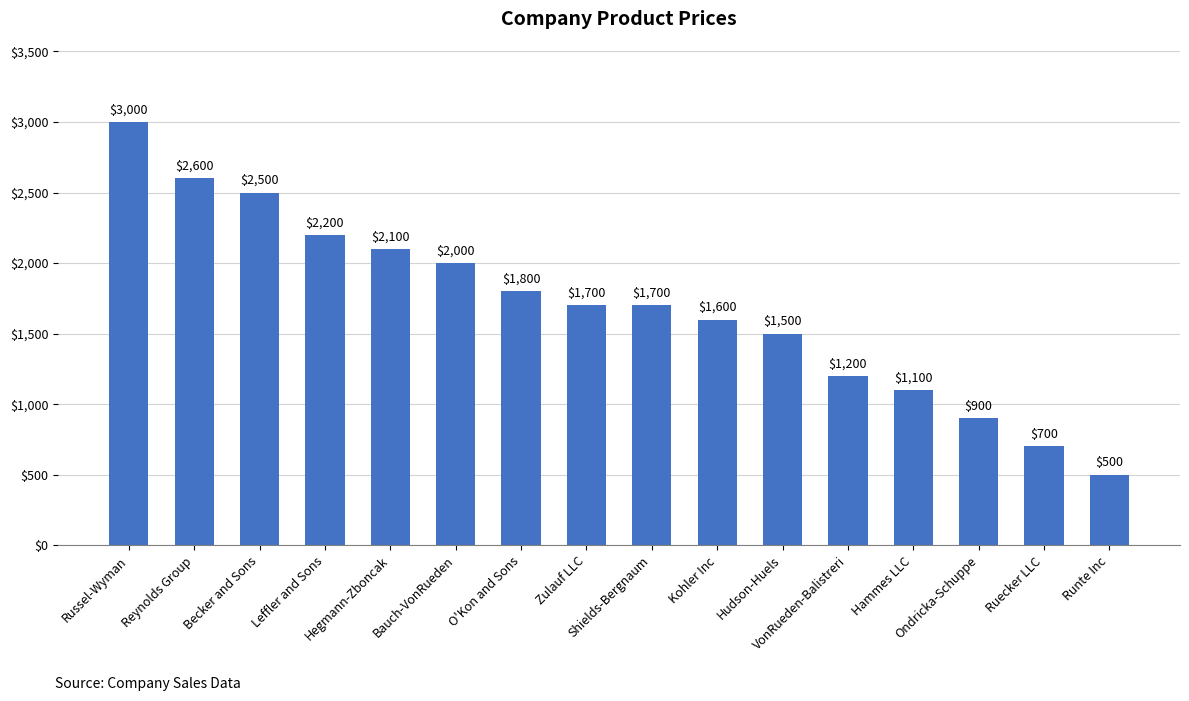

What is the greatest value displayed?

3000